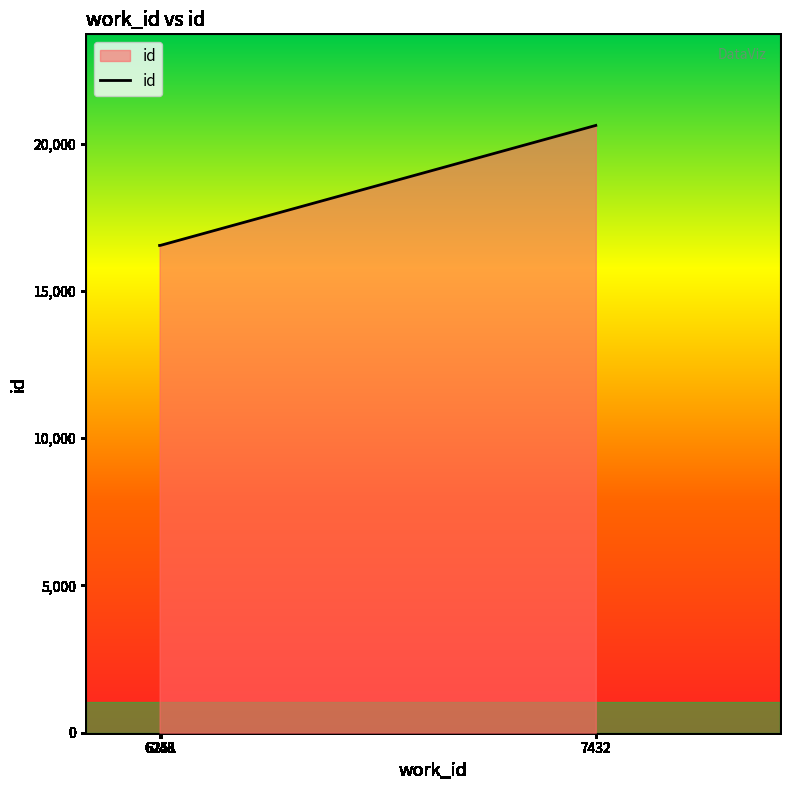

Where does the data first go above 16552?

7432